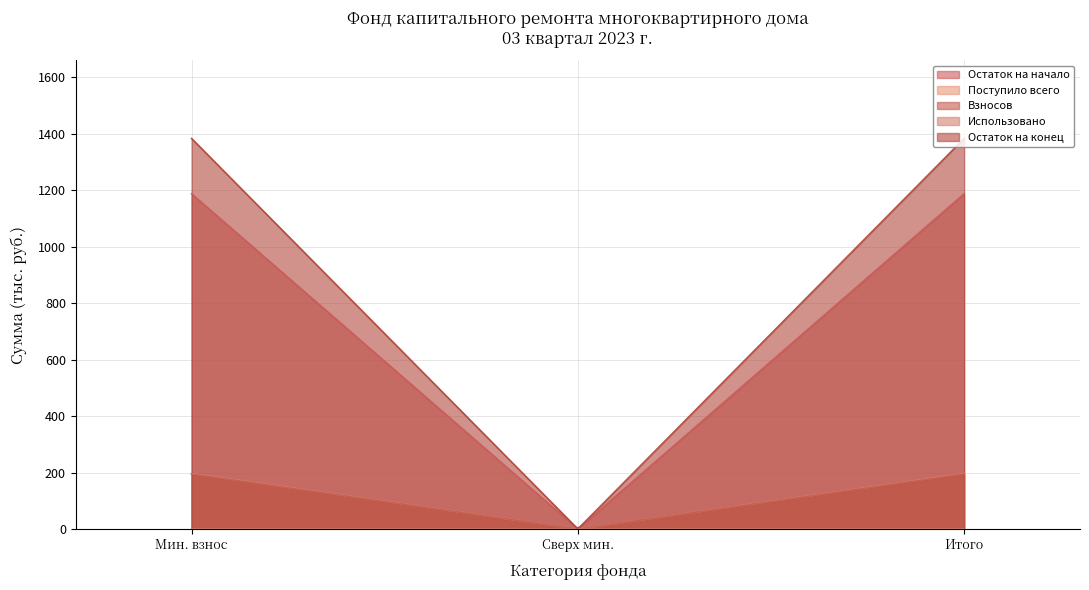

At which label is Взносов closest to 97?

сверх минимального размера взноса